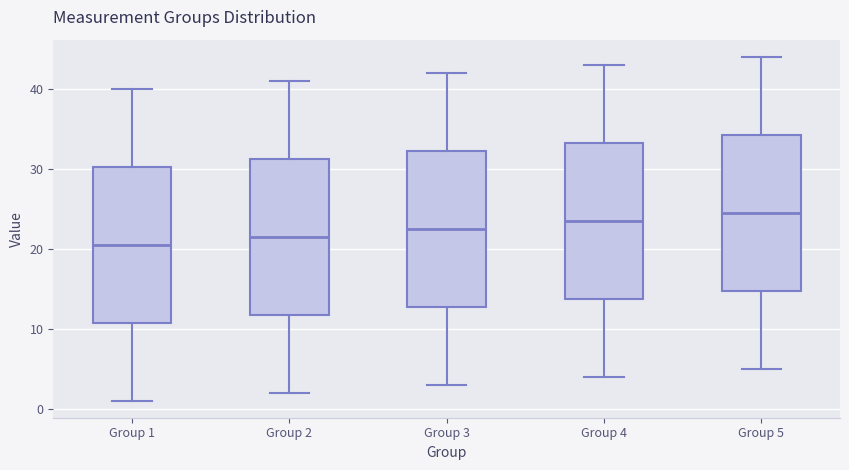

Where does the median line of the box for Group 5 sit on the y-axis? The values are not printed on the chart, so give them approximately, as read against the axis.

25